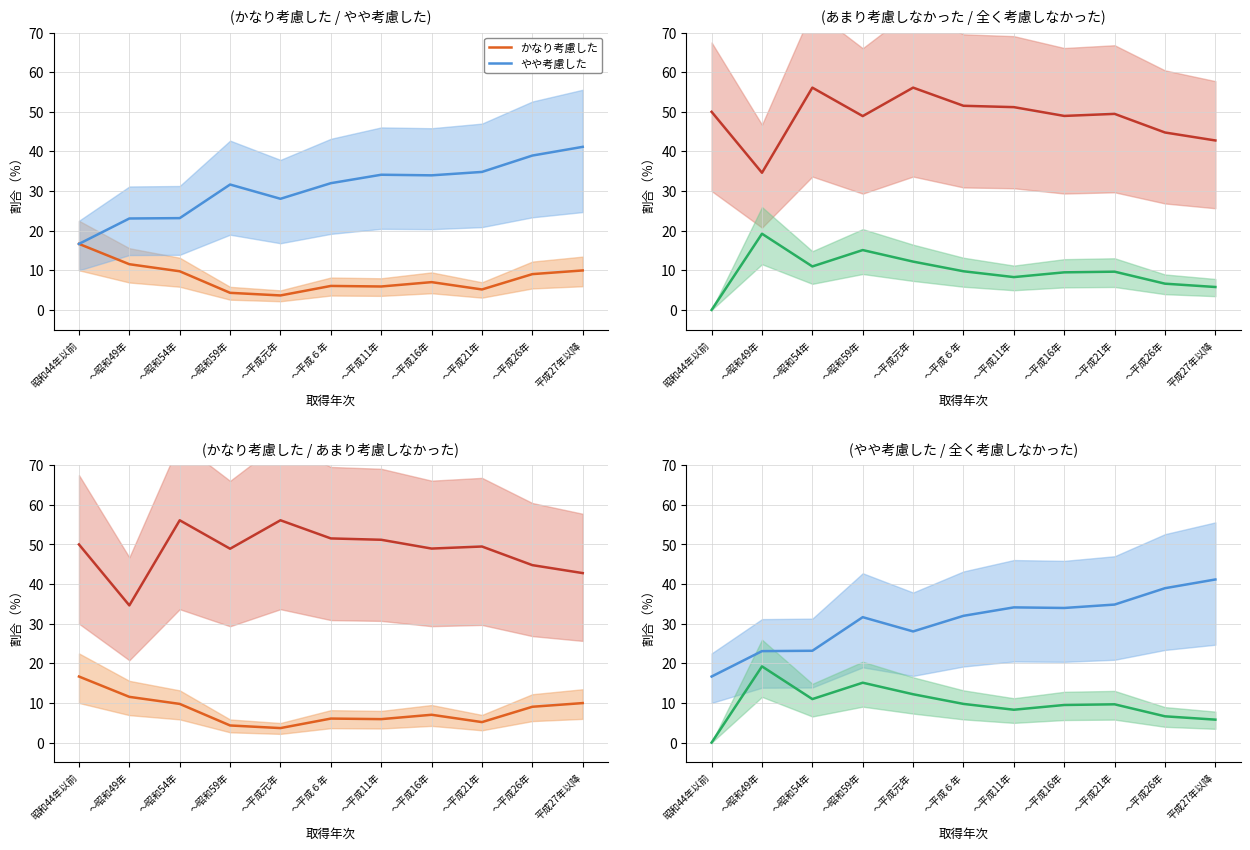

What value does the やや考慮した series have at ～昭和59年?

31.6